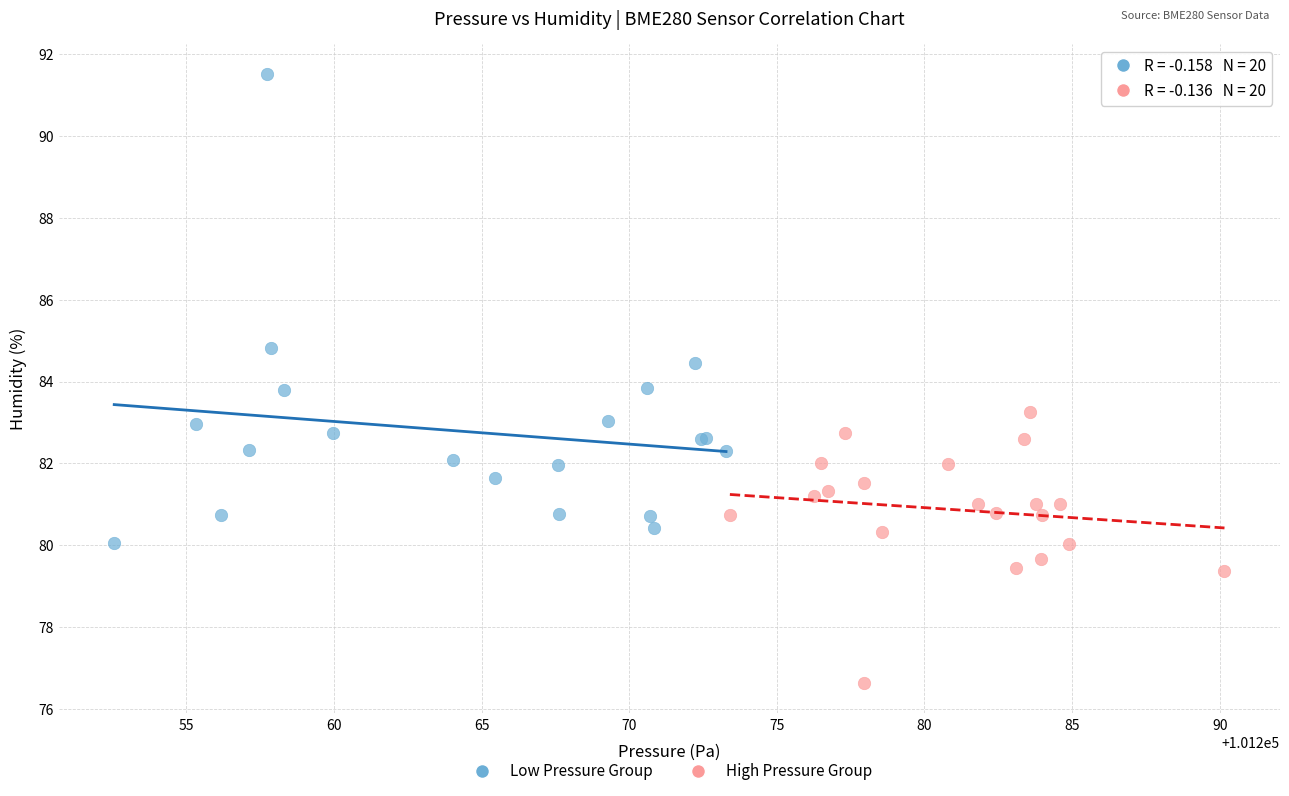

Which series has the largest Y range (max minus min)?

Low Pressure Group